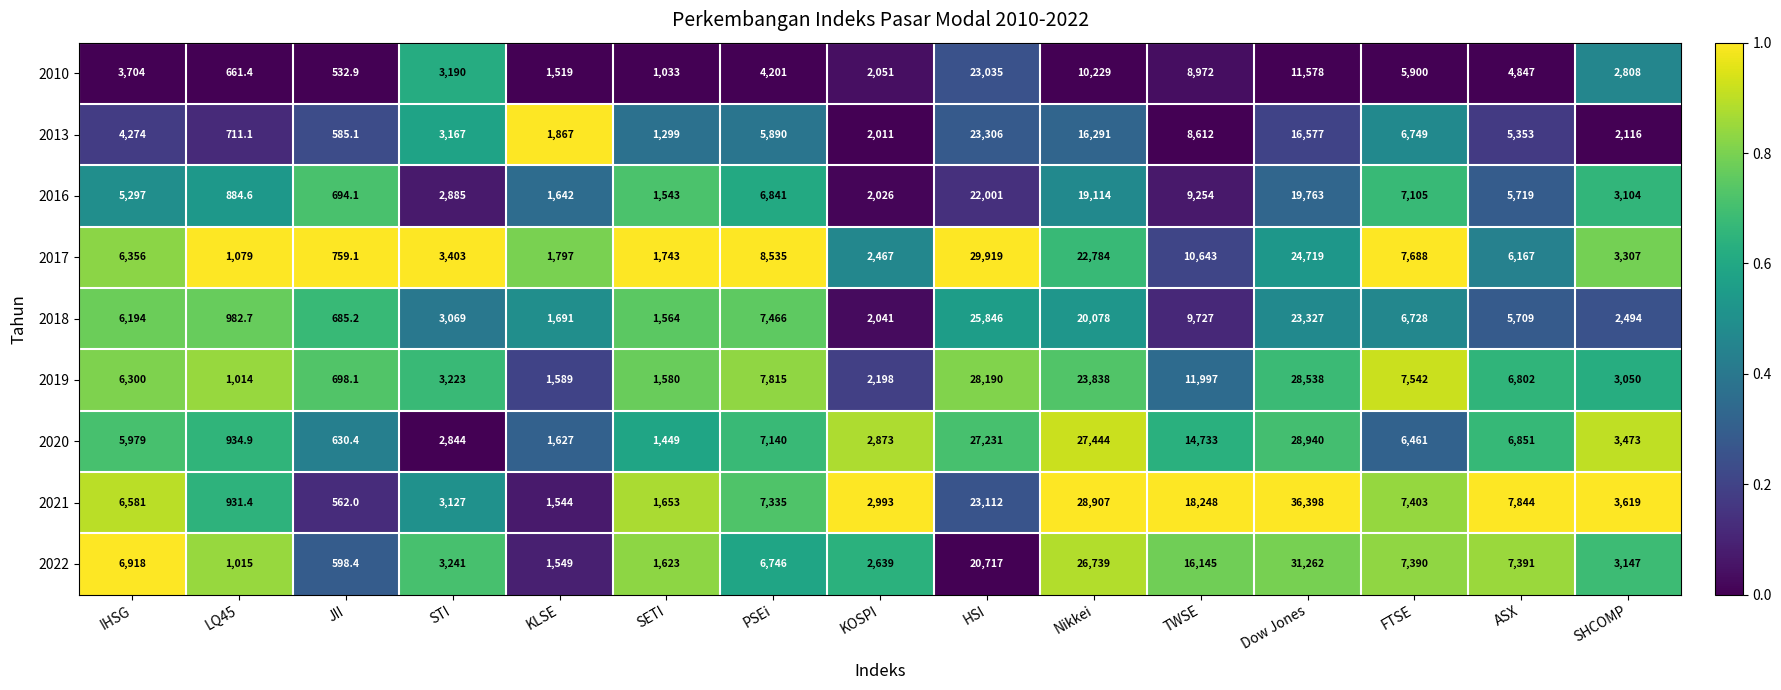

The value of 2020 at KOSPI is 2873.0. True or false?

True